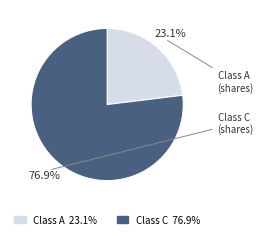

Is there a majority slice in this chart?

Yes